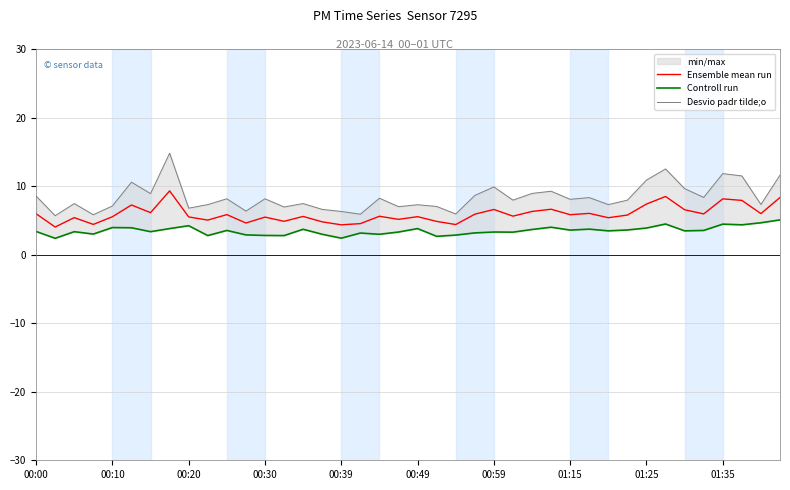

What position from the left is 10?

11